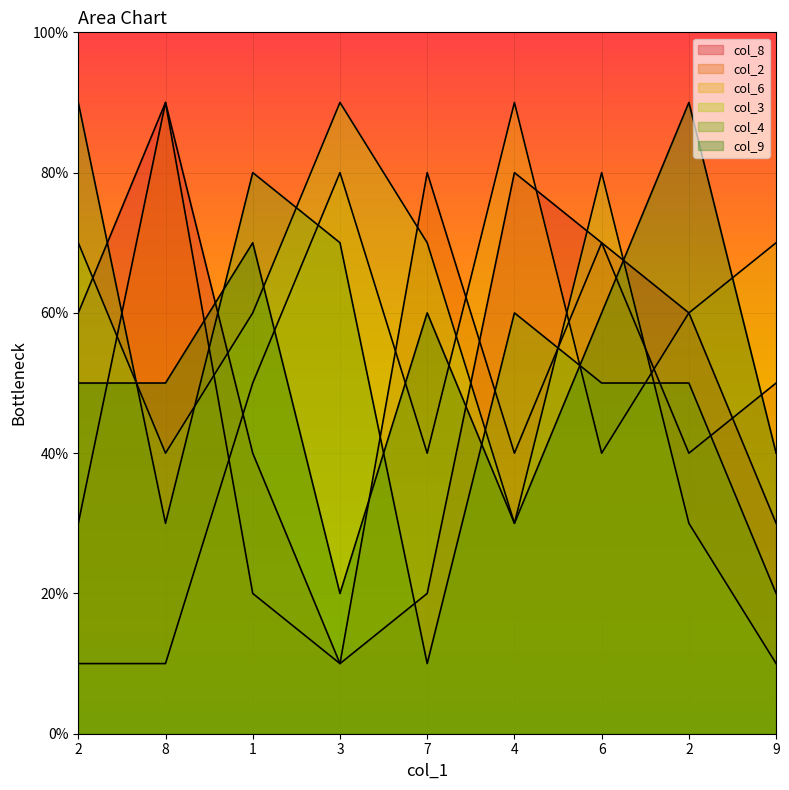

List the labels in order of col_6 value, largest first.

4, 3, 9, 2, 1, 7, 6, 2, 8